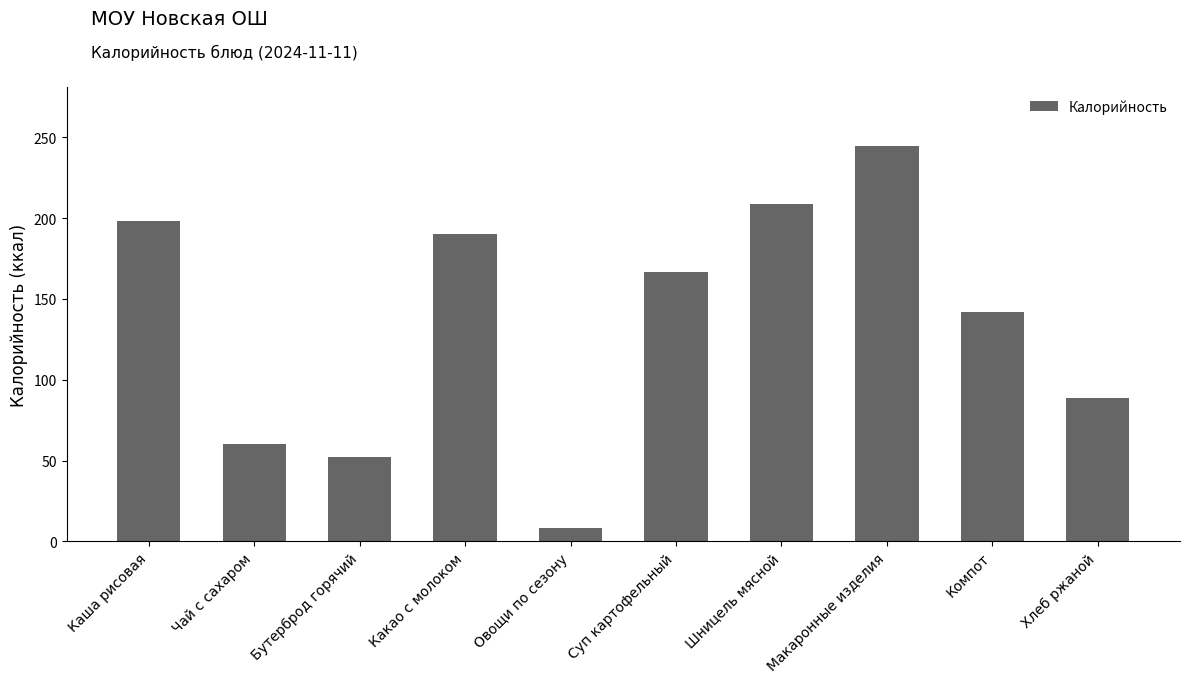

Count the number of categories in the chart.

10